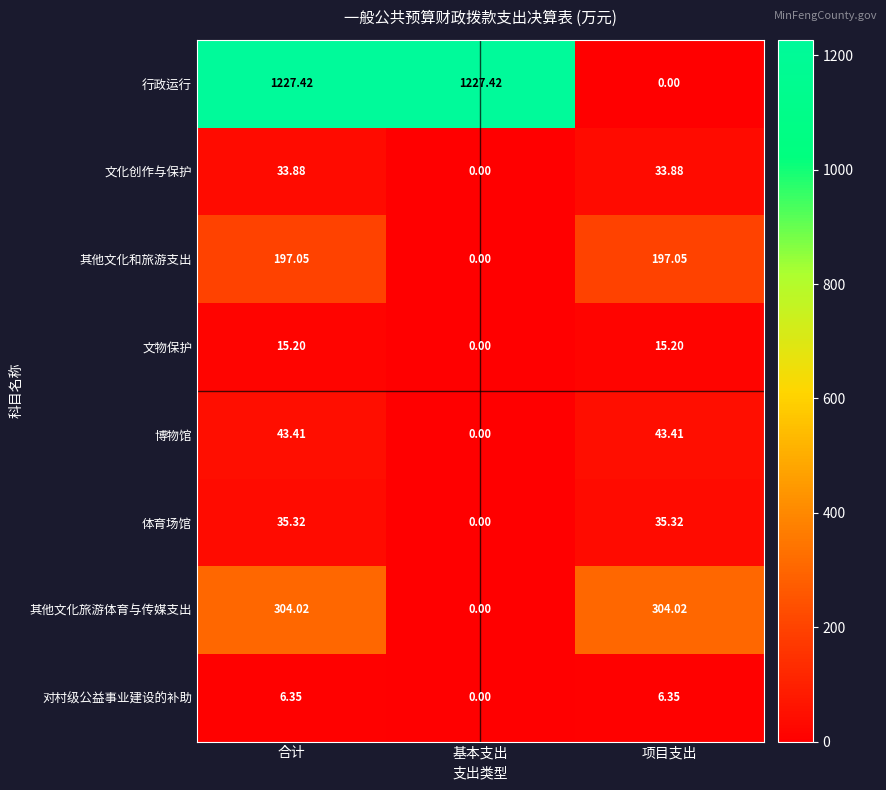

Between 基本支出 and 项目支出, which series saw the biggest shift?

行政运行